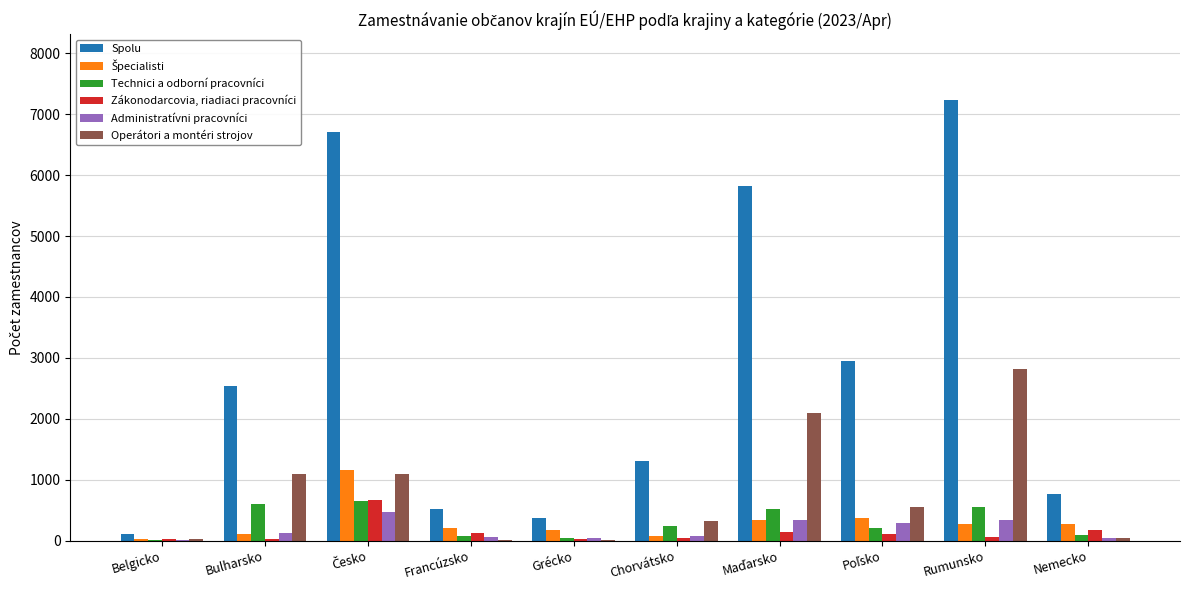

What is the maximum value shown in the chart?

7232